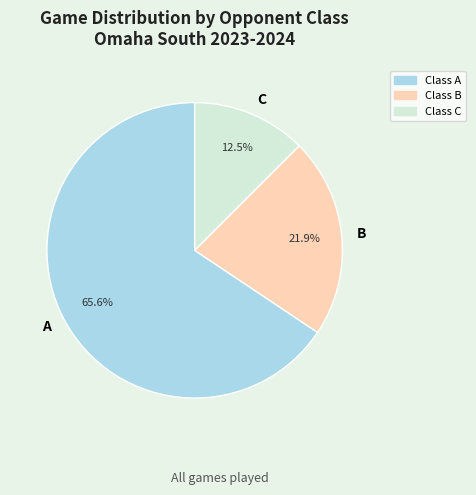

Is the sum of B and A greater than half?

Yes